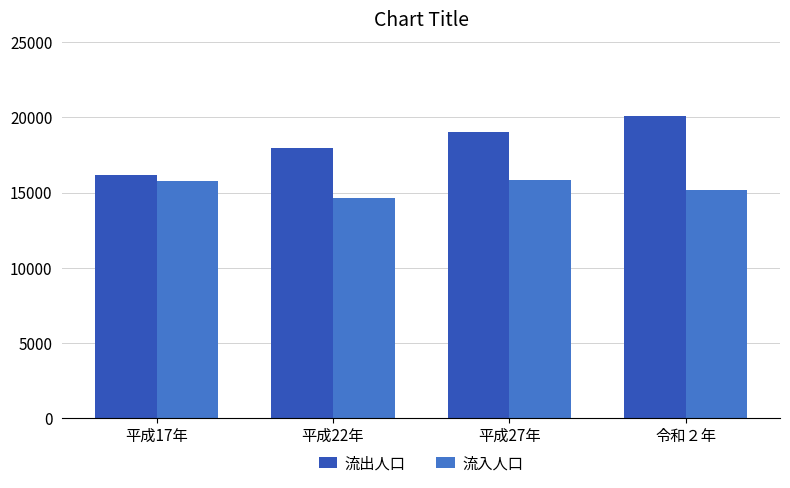

What is the difference between the 流出人口 values at 令和２年 and 平成17年?

3965